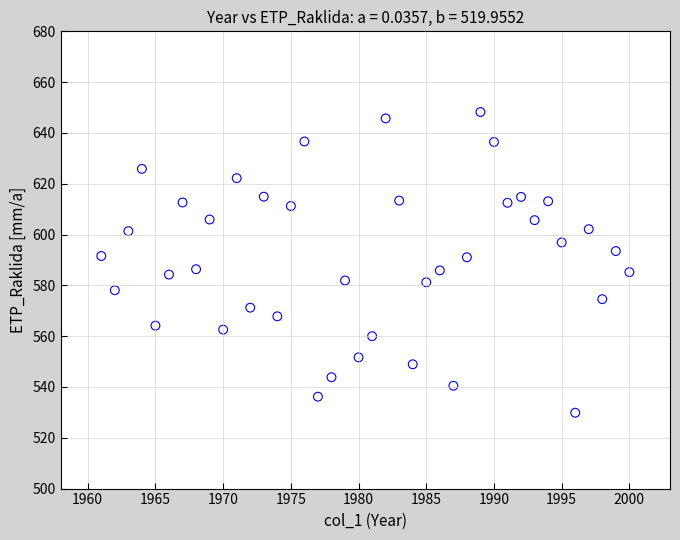

What is the range of Y values (max minus min)?

118.4